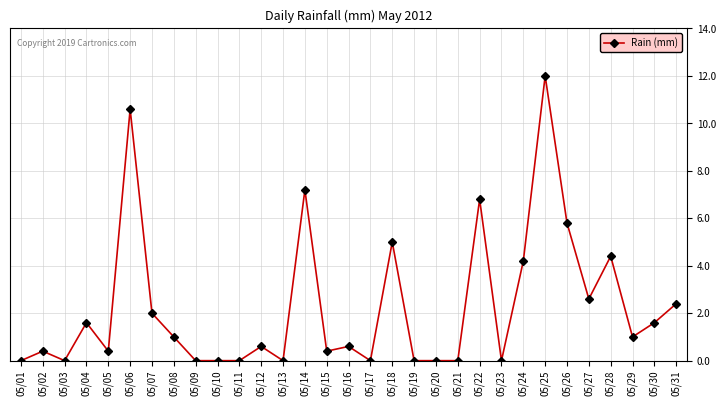

What is the change in value from 05/23 to 05/29?

+1.0